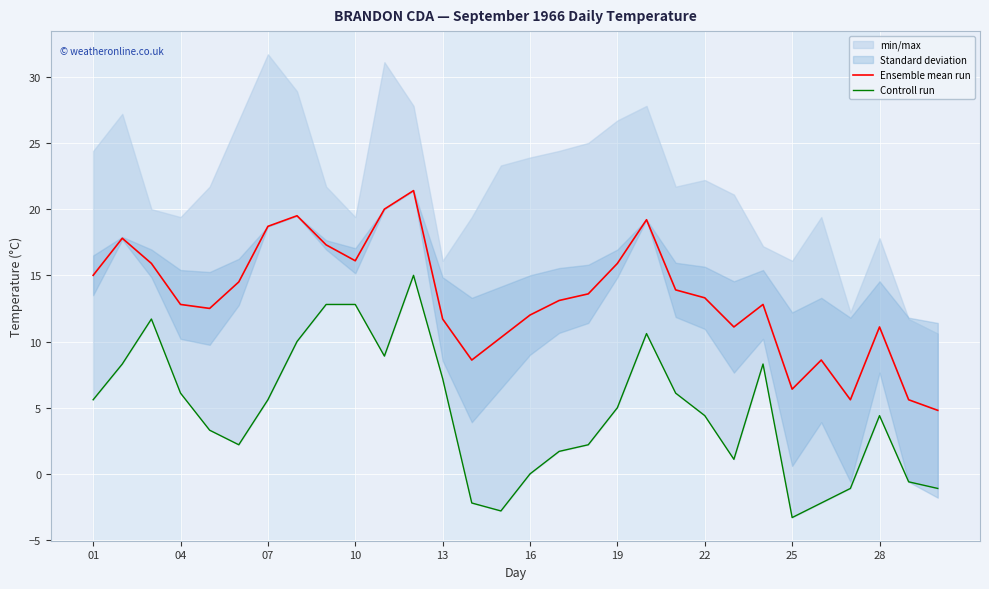

How many values in the Controll run series are below 5?

15